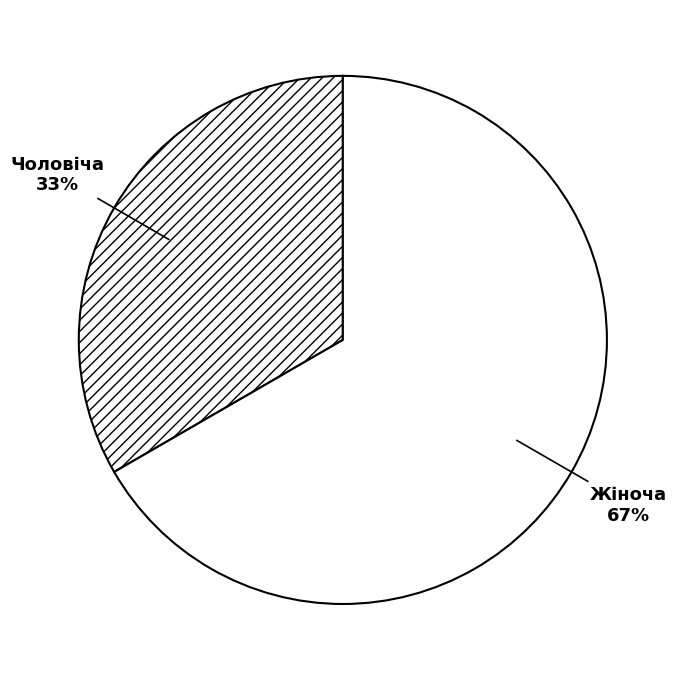

The Чоловіча slice represents 33% of the pie. True or false?

True